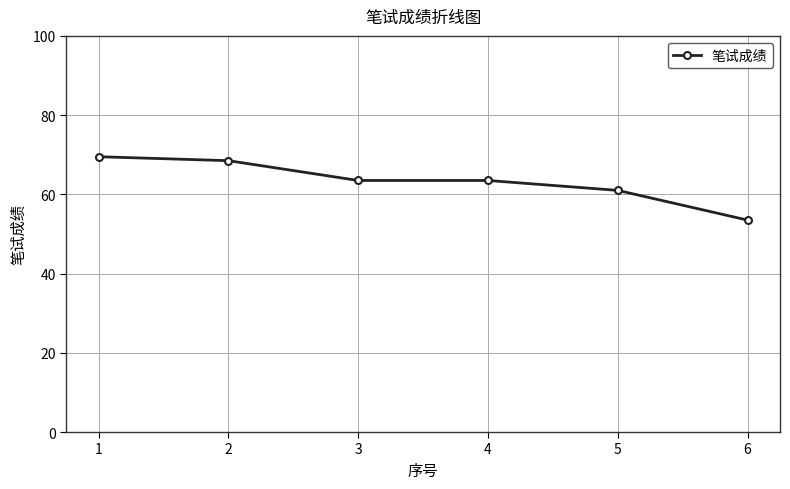

What is the maximum value shown in the chart?

69.5